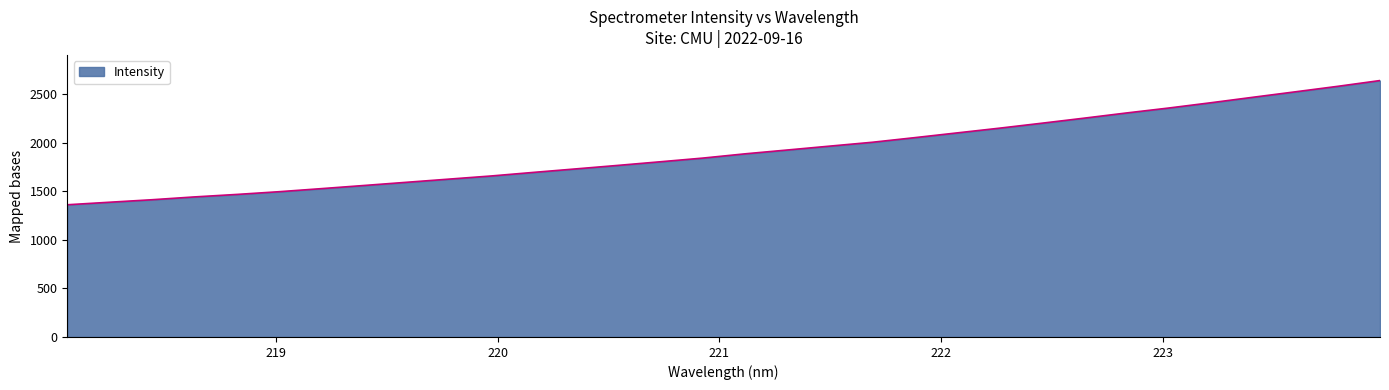

What is the minimum value shown in the chart?

1362.9